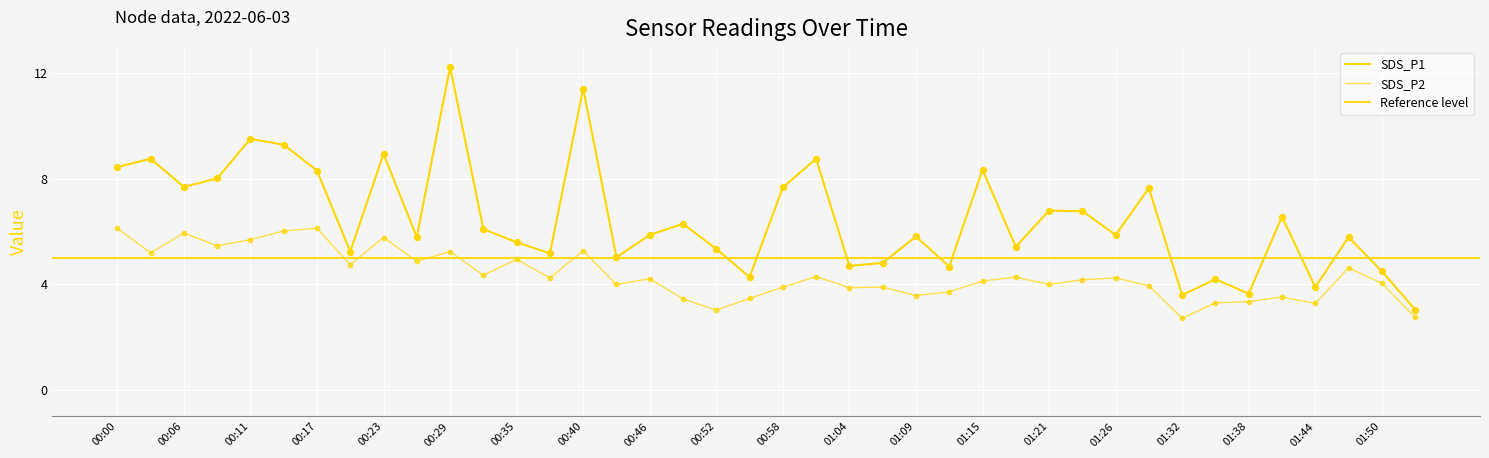

At which category is the sum across all series the highest?

00:29